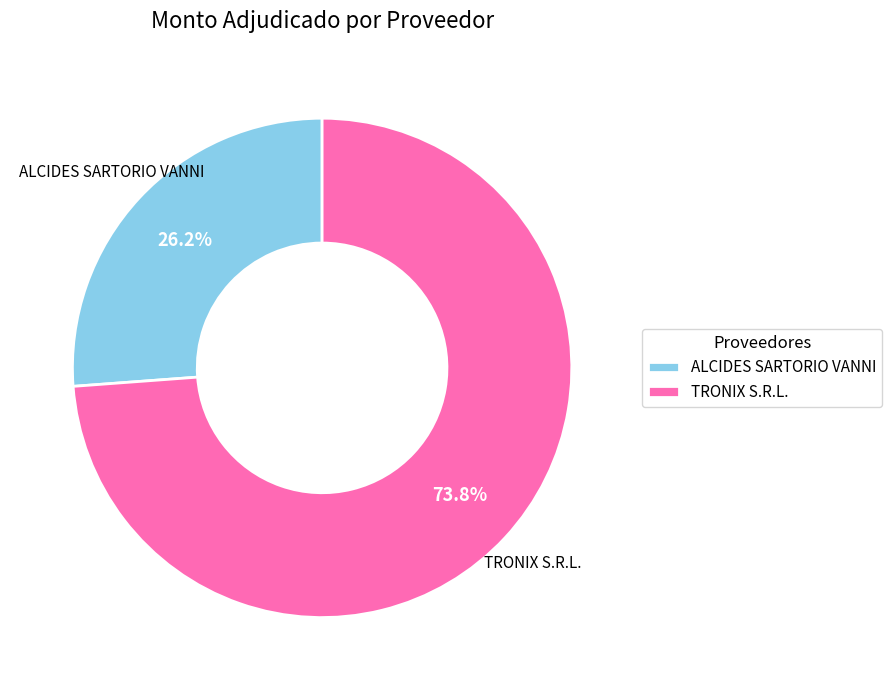

What is the smallest slice in the pie chart?

ALCIDES SARTORIO VANNI